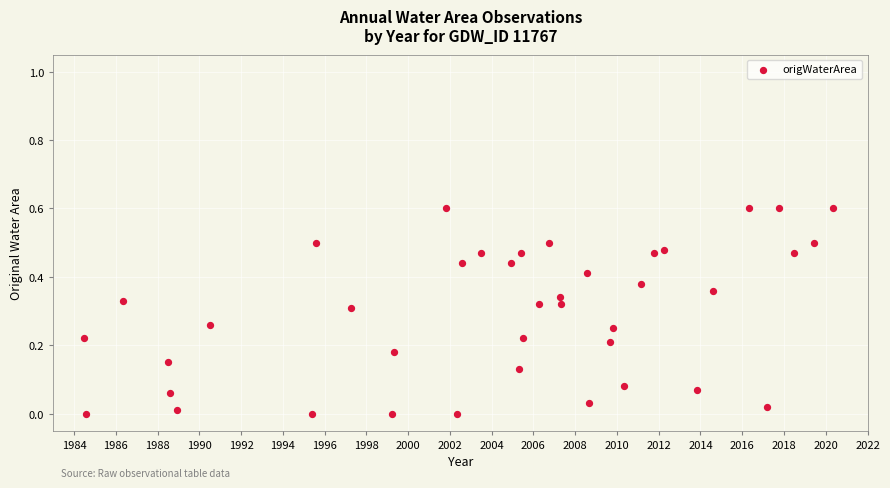

What is the range of Y values (max minus min)?

0.6